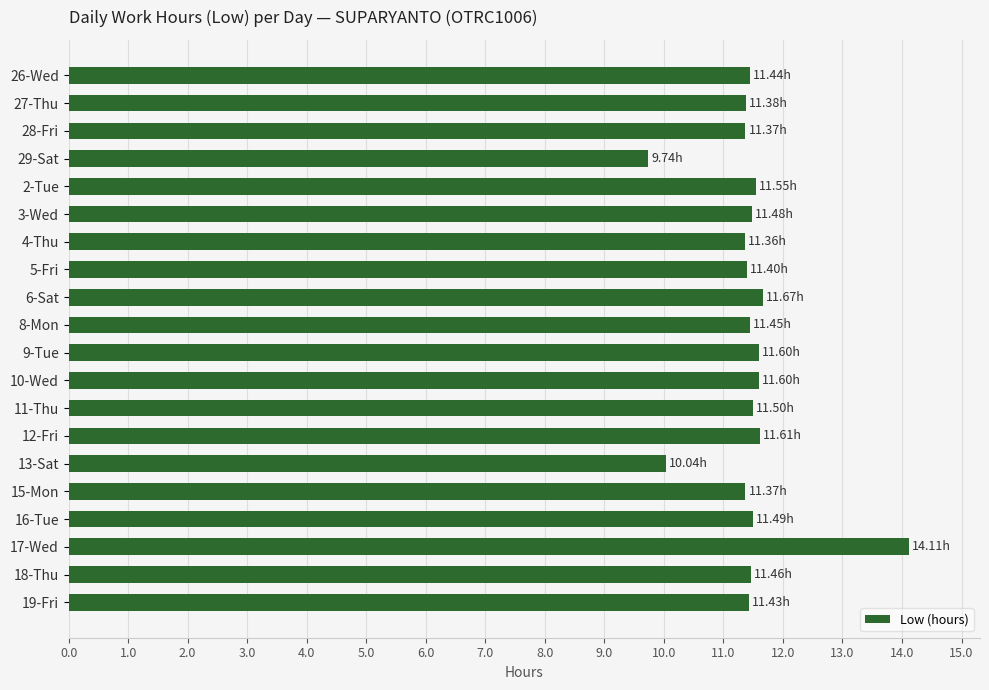

What is the ratio of the value at 13-Sat to the value at 8-Mon?

0.9